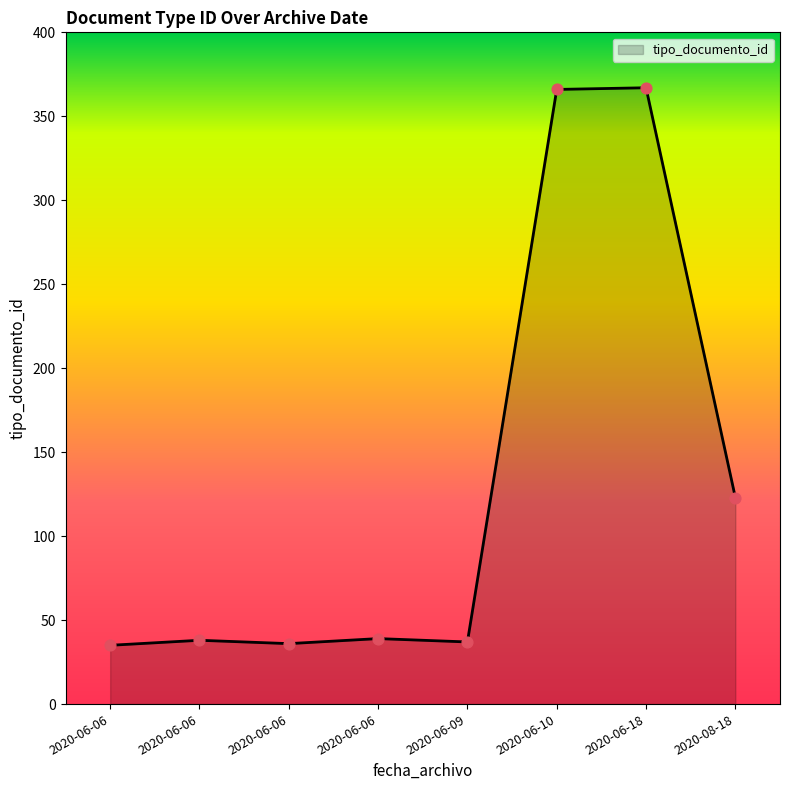

Is this an area chart (filled region under the line)?

Yes